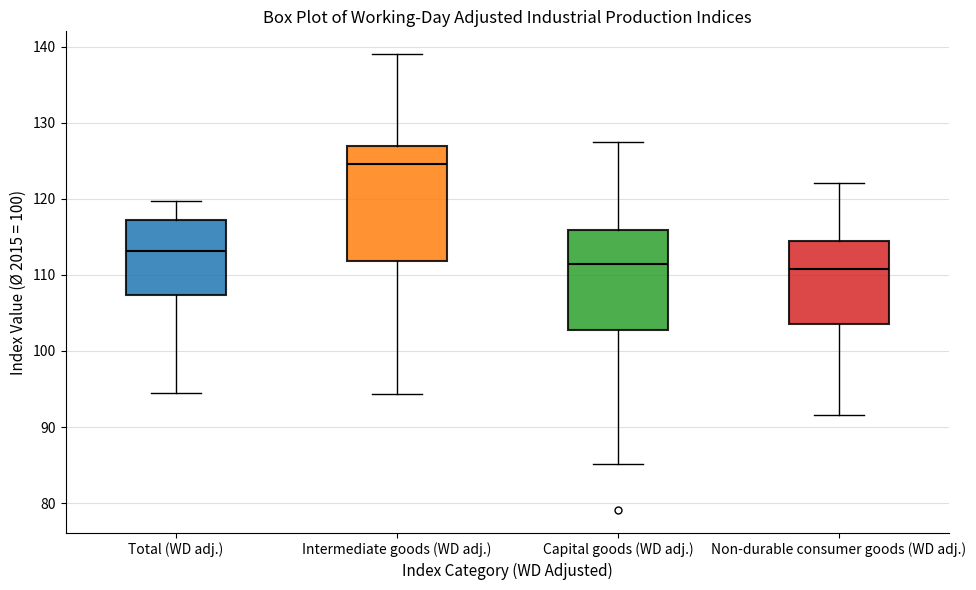

Which box's median line is the highest?

Intermediate goods (WD adj.)